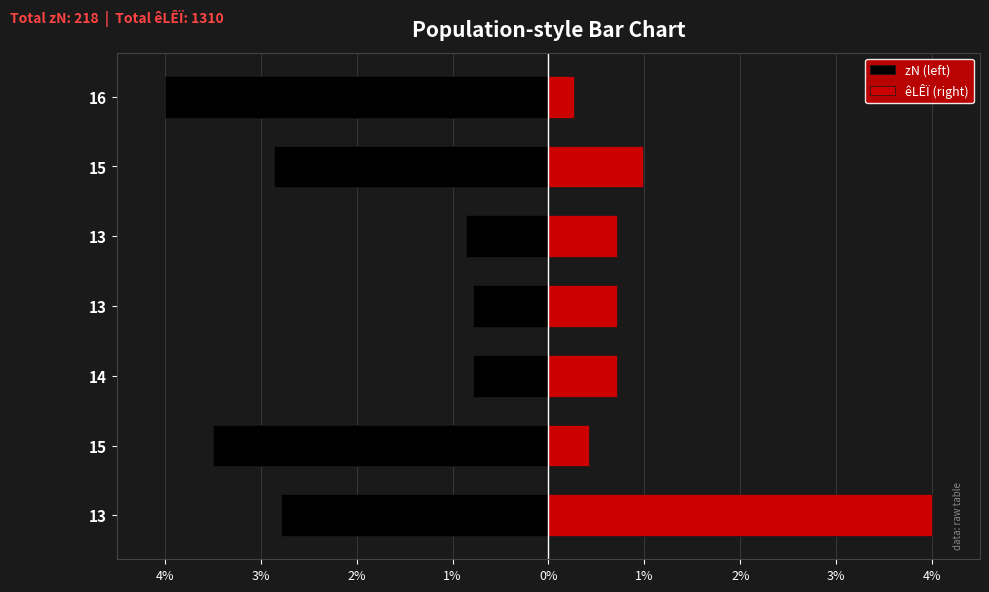

How many data points in zN (left) are less than -2?

4